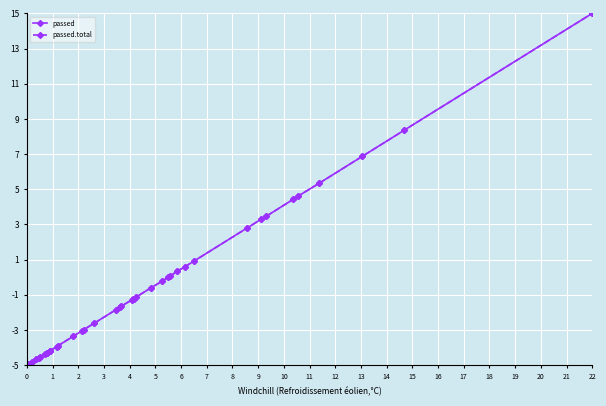

Is this an area chart (filled region under the line)?

No